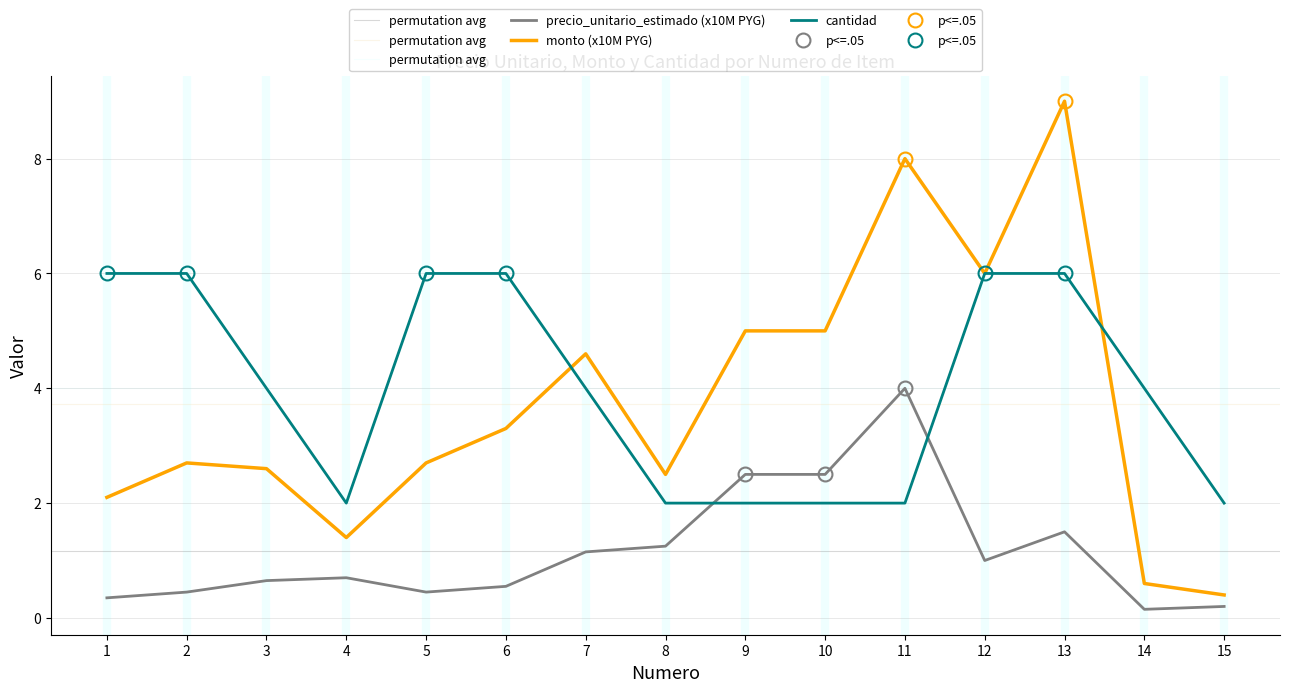

True or false: monto and precio_unitario_estimado intersect in this chart.

False